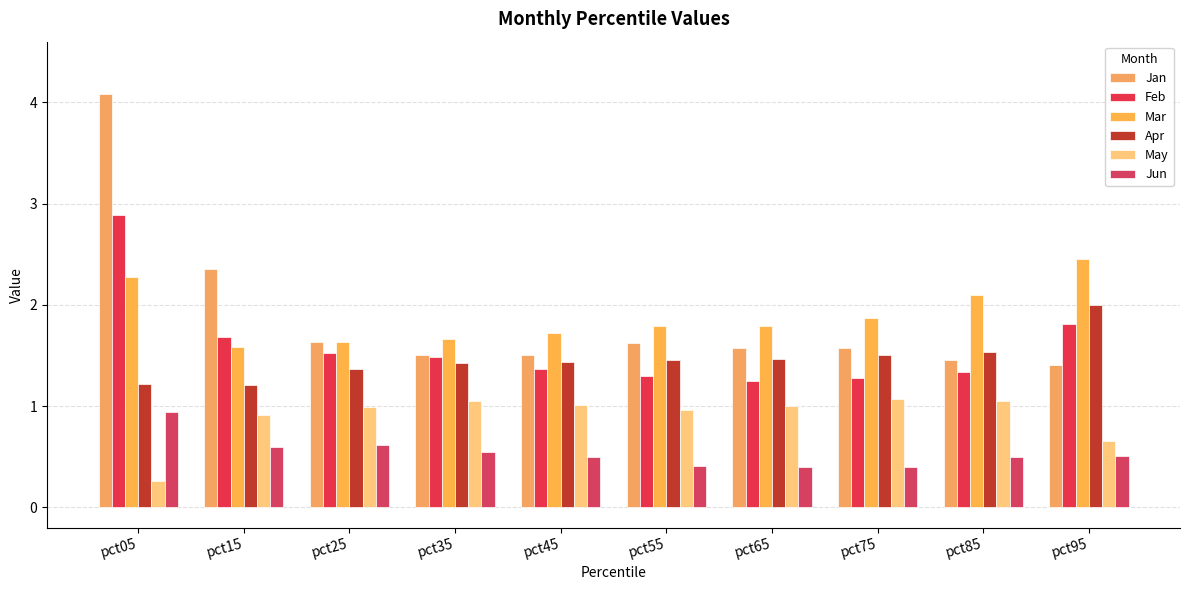

Reading left to right, extract all data points from this chart.

Jan: pct05=4.1	pct15=2.4	pct25=1.6	pct35=1.5	pct45=1.5	pct55=1.6	pct65=1.6	pct75=1.6	pct85=1.5	pct95=1.4
Feb: pct05=2.9	pct15=1.7	pct25=1.5	pct35=1.5	pct45=1.4	pct55=1.3	pct65=1.2	pct75=1.3	pct85=1.3	pct95=1.8
Mar: pct05=2.3	pct15=1.6	pct25=1.6	pct35=1.7	pct45=1.7	pct55=1.8	pct65=1.8	pct75=1.9	pct85=2.1	pct95=2.5
Apr: pct05=1.2	pct15=1.2	pct25=1.4	pct35=1.4	pct45=1.4	pct55=1.5	pct65=1.5	pct75=1.5	pct85=1.5	pct95=2.0
May: pct05=0.3	pct15=0.9	pct25=1.0	pct35=1.1	pct45=1.0	pct55=1.0	pct65=1.0	pct75=1.1	pct85=1.1	pct95=0.7
Jun: pct05=0.9	pct15=0.6	pct25=0.6	pct35=0.5	pct45=0.5	pct55=0.4	pct65=0.4	pct75=0.4	pct85=0.5	pct95=0.5